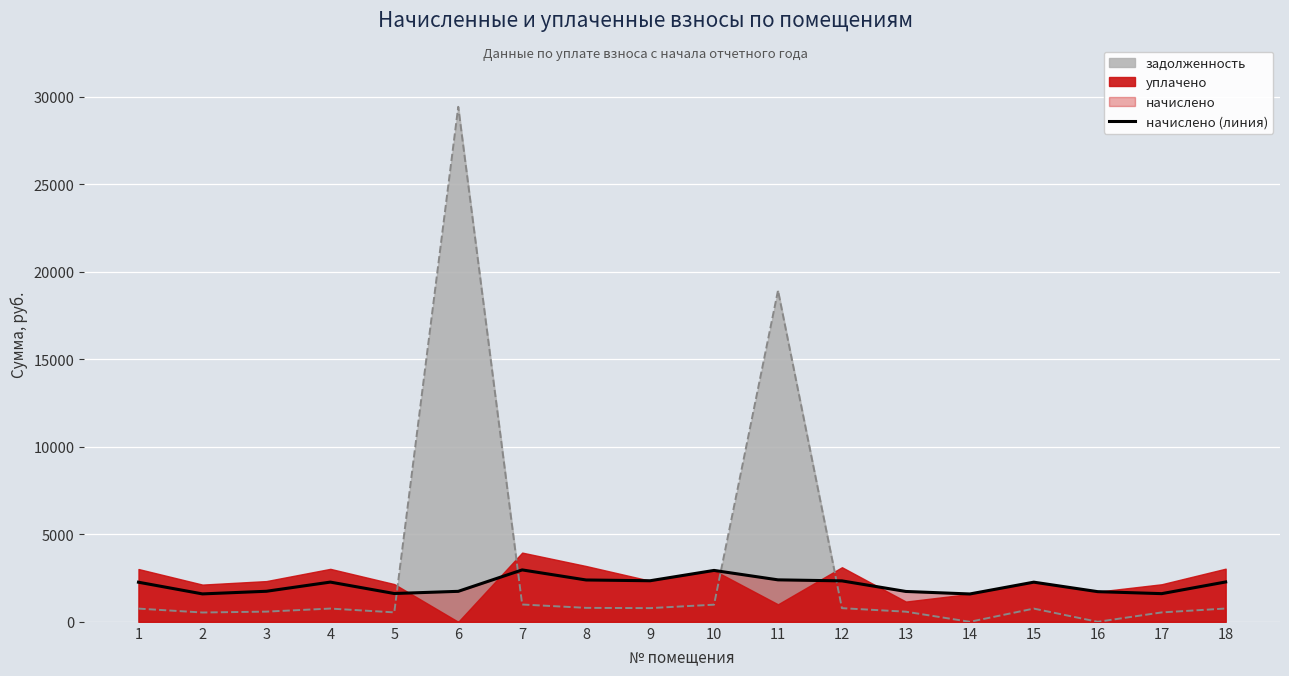

At which label does the data first exceed 2265?

4